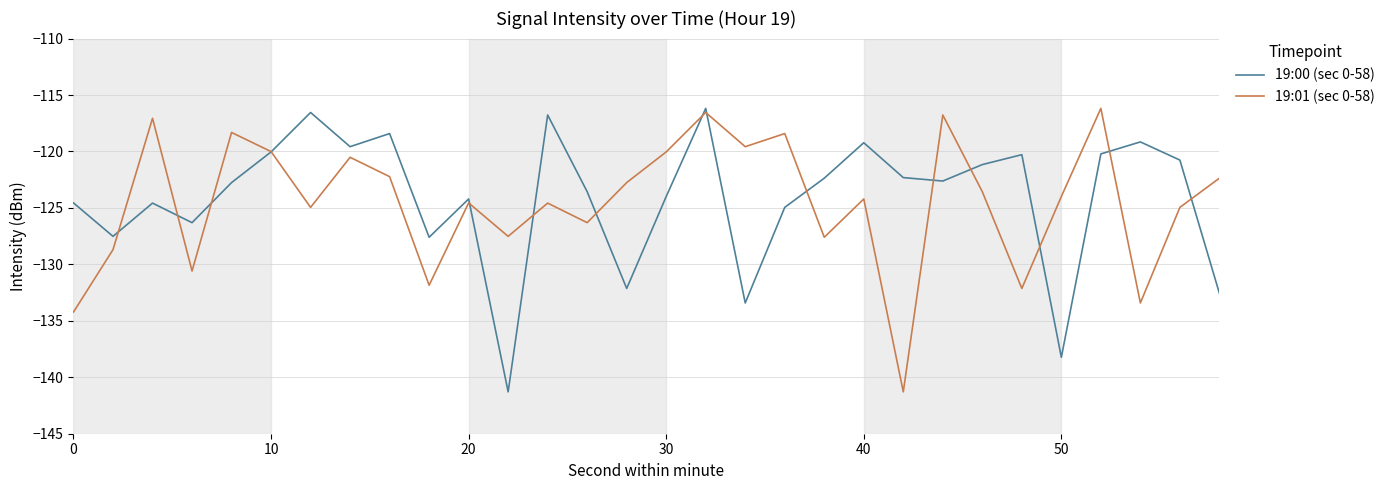

How many times do 19:00 (sec 0-58) and 19:01 (sec 0-58) cross each other?

15